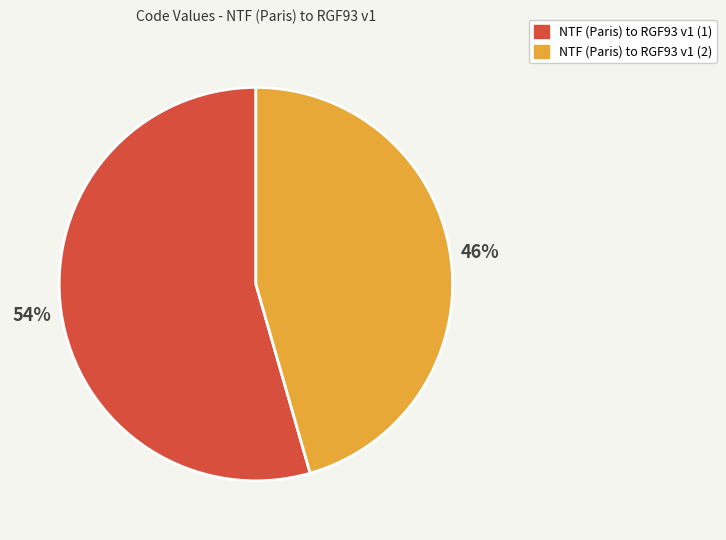

True or false: NTF (Paris) to RGF93 v1 (2) accounts for 53% of the total.

False